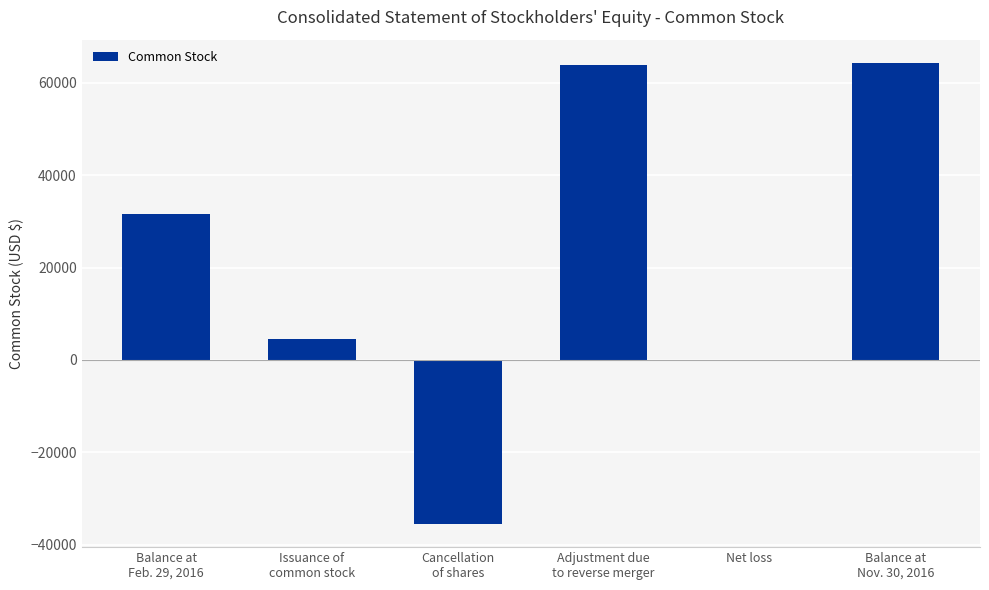

True or false: the data shows 30124 at Balance at
Nov. 30, 2016.

False